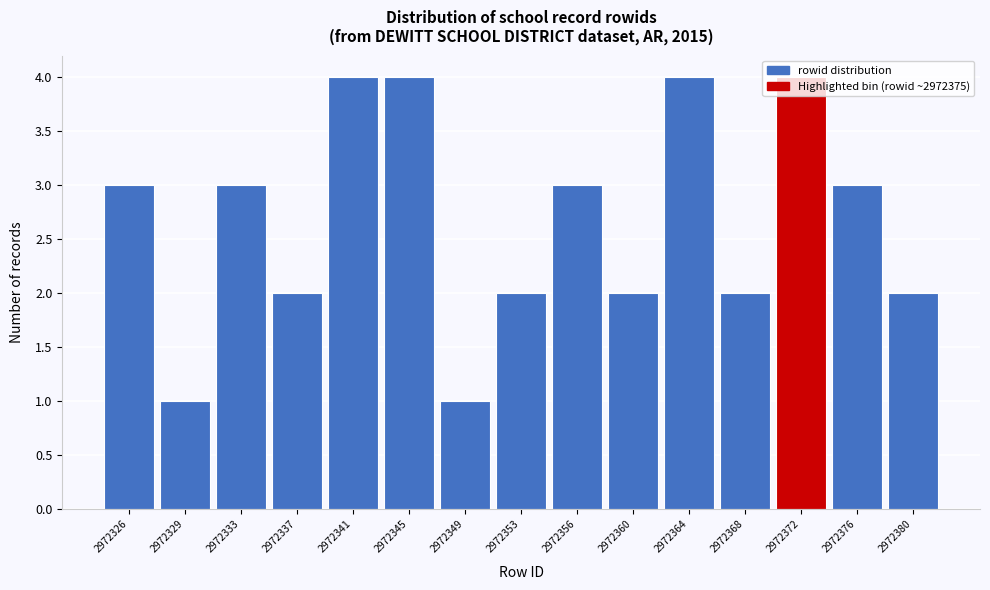

What is the average value?

3